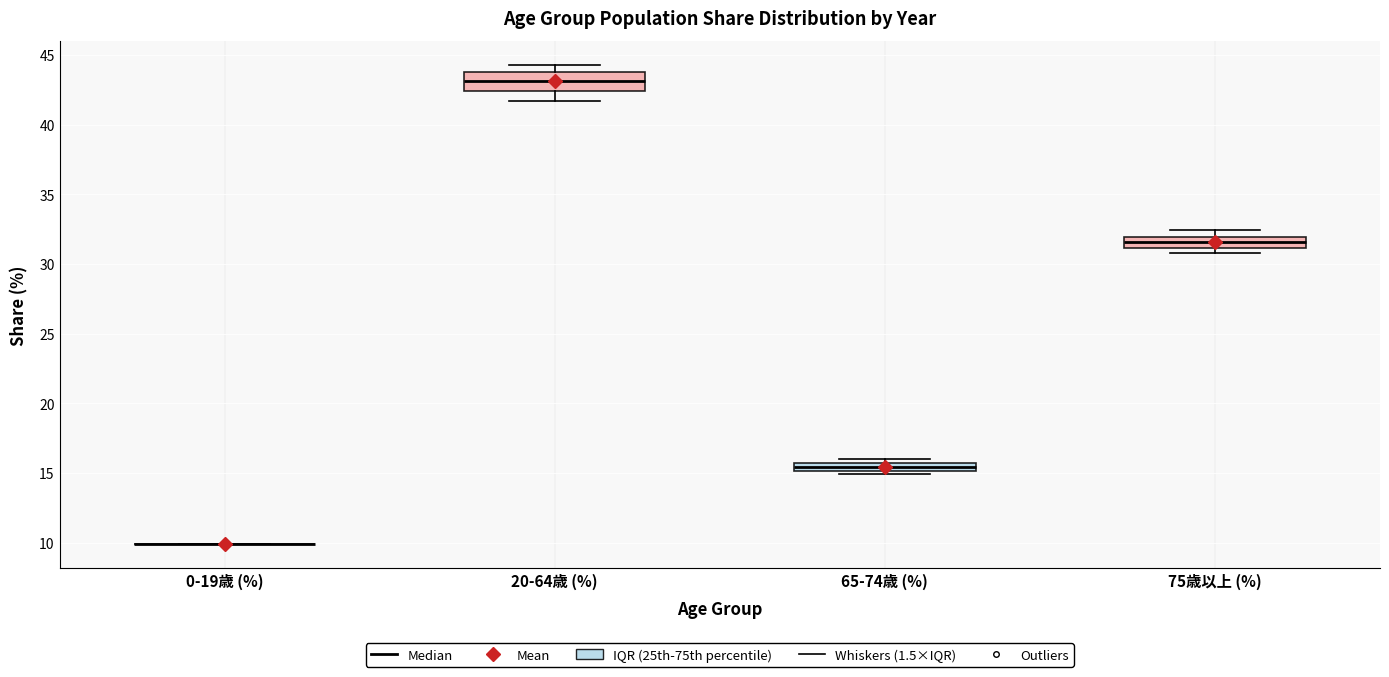

Where is the upper edge of the box for 20-64歳 (%) on the y-axis? The values are not printed on the chart, so give them approximately, as read against the axis.

44.0